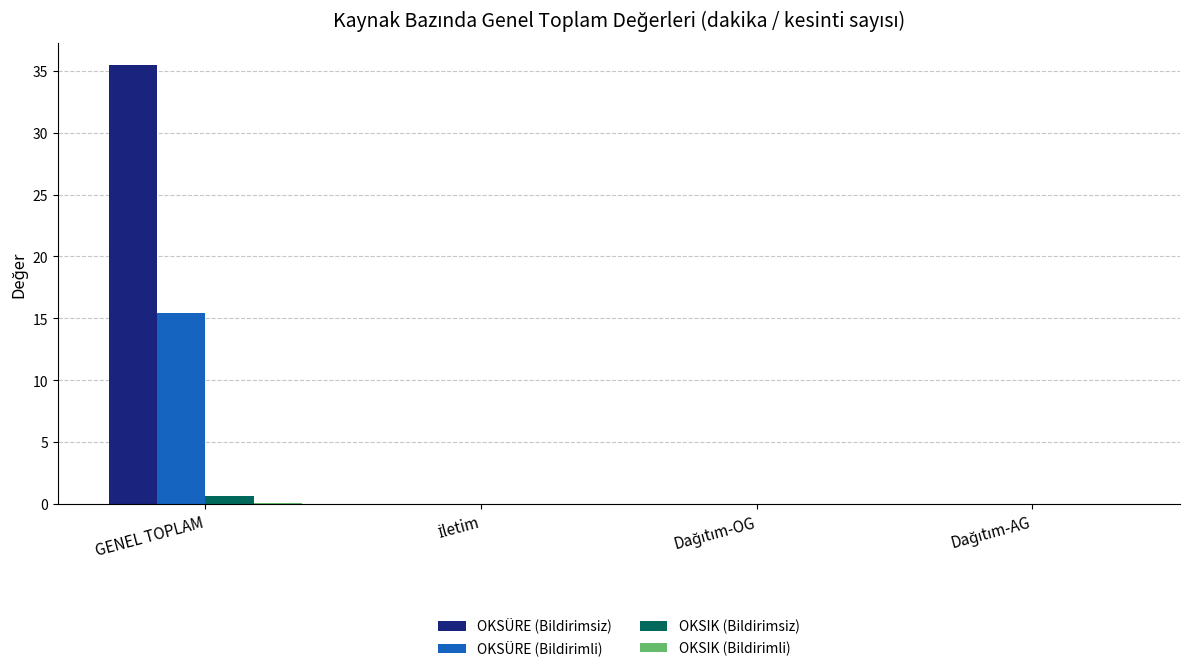

Which series has the largest total across all categories?

OKSÜRE (Bildirimsiz)